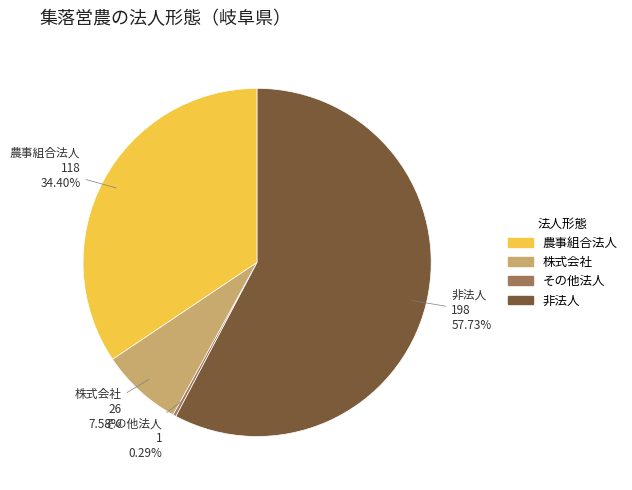

What is the smallest slice in the pie chart?

その他法人